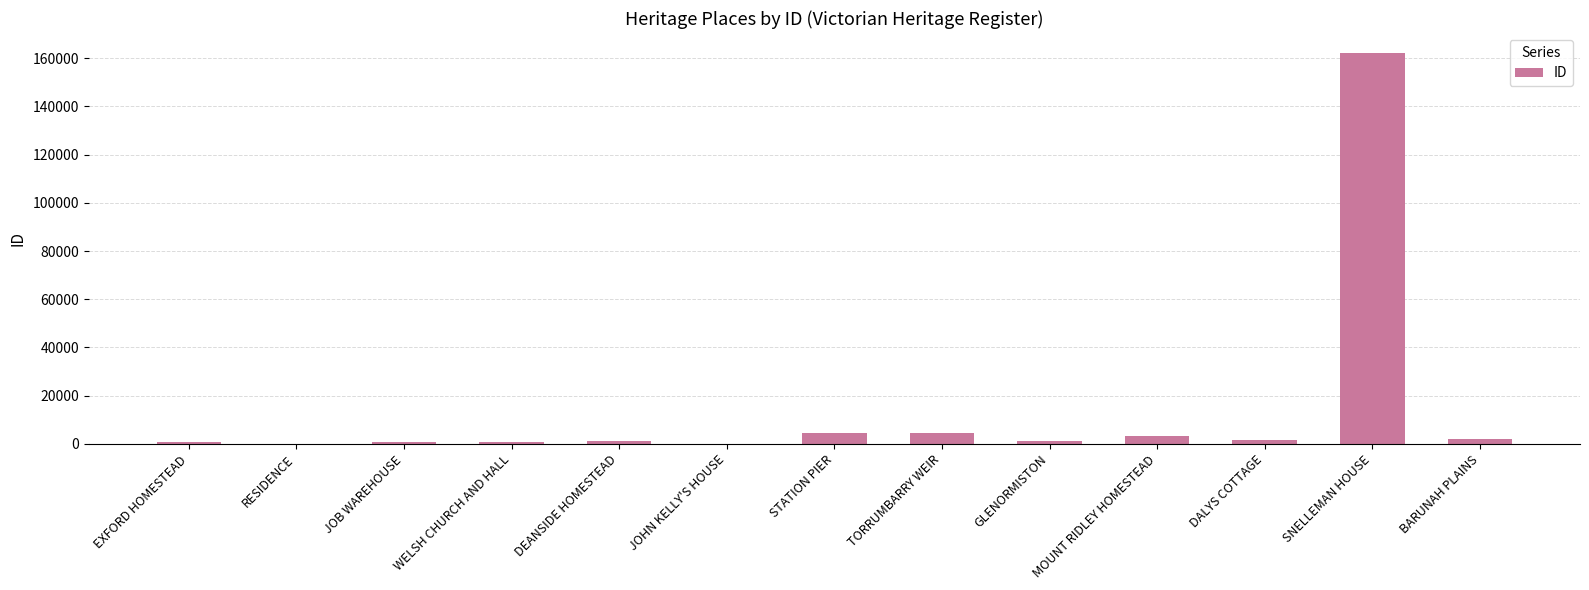

Between SNELLEMAN HOUSE and DEANSIDE HOMESTEAD, which is larger?

SNELLEMAN HOUSE